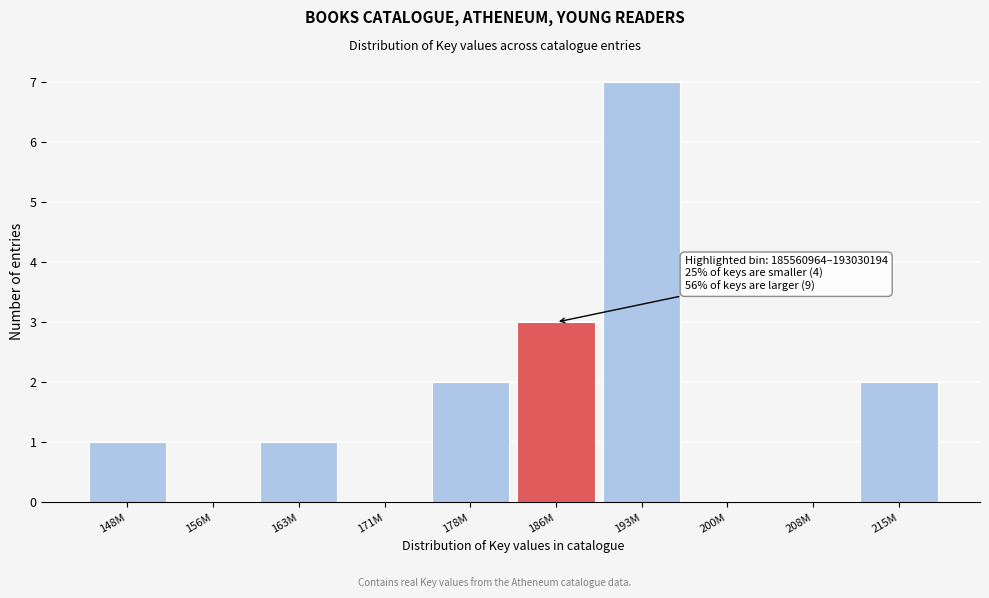

Reading left to right, what are all the values shown in this chart?

148M=1	156M=0	163M=1	171M=0	178M=2	186M=3	193M=7	200M=0	208M=0	215M=2